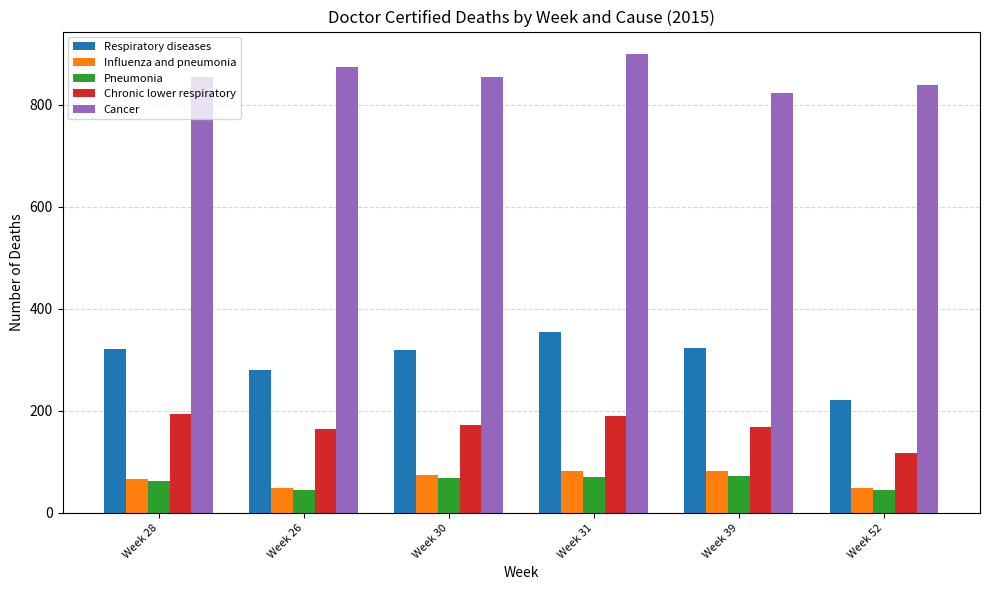

Are the bars grouped side by side (vs. stacked)?

Yes